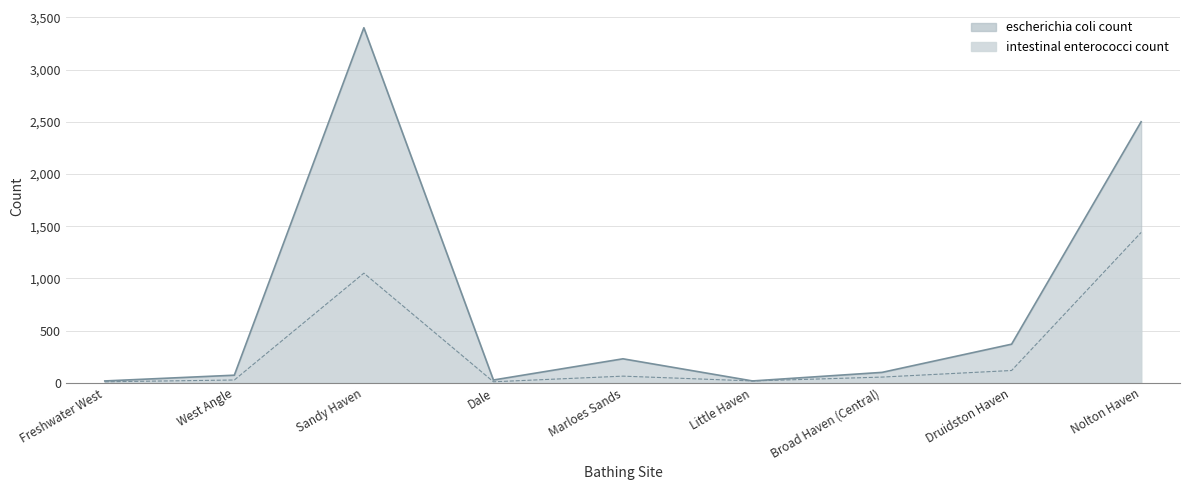

Between Dale and Marloes Sands, which is larger?

Marloes Sands